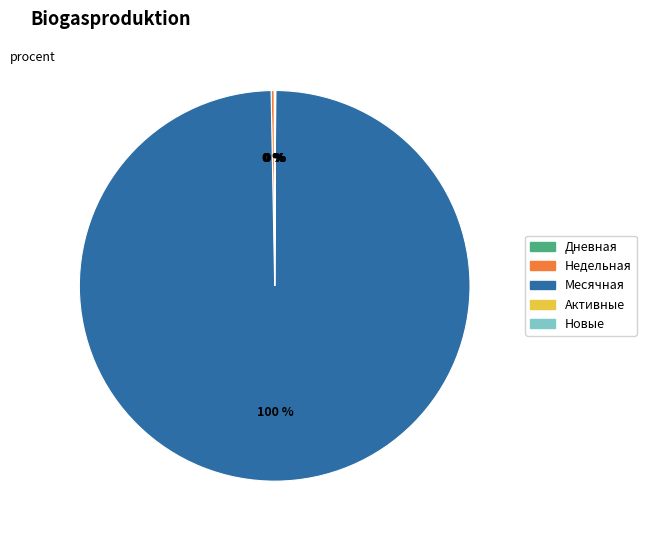

Which slice is the largest?

Месячная